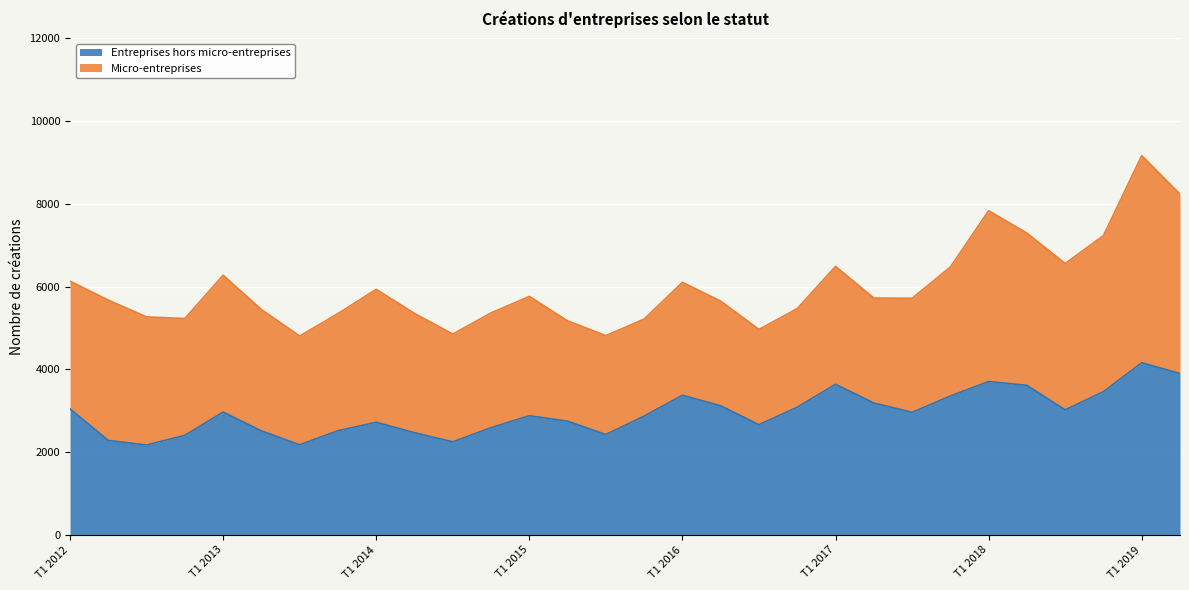

Which label corresponds to the largest value in the chart?

T1 2019